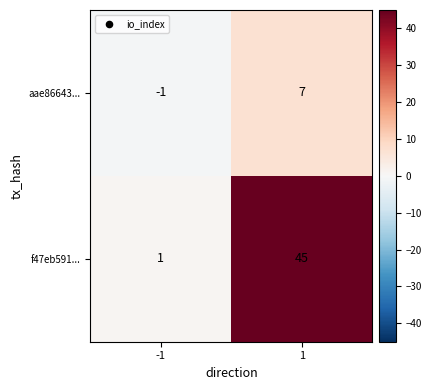

What is the difference between the maximum and minimum values in the f47eb591... series?

44